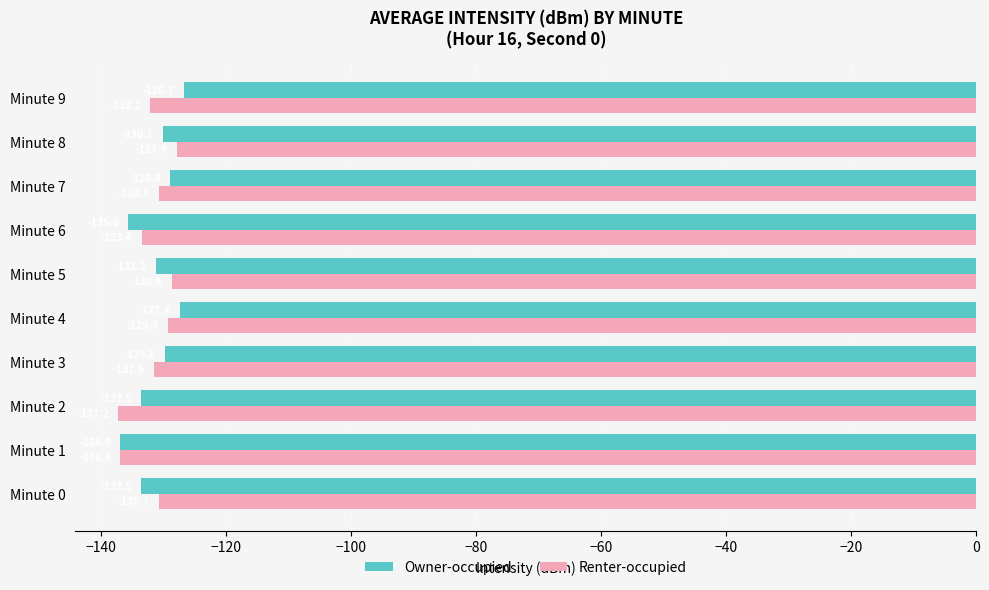

What value does the Owner-occupied series have at Minute 5?

-131.2